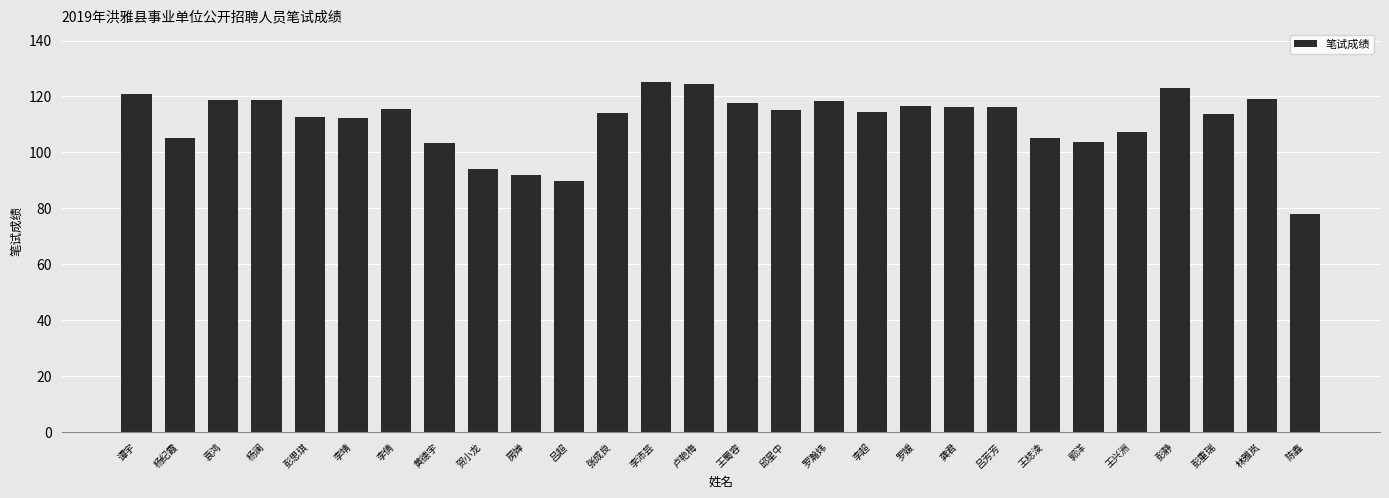

Between 张成良 and 吕芳芳, which is larger?

吕芳芳